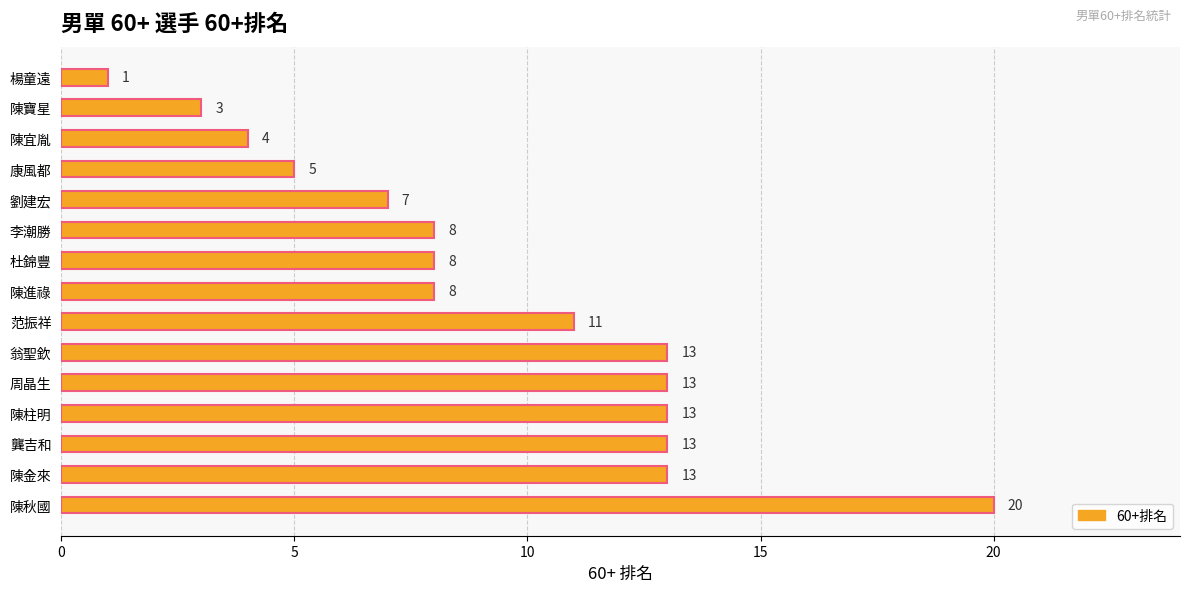

Reading top to bottom, transcribe all the data shown in this chart.

1	3	4	5	7	8	8	8	11	13	13	13	13	13	20